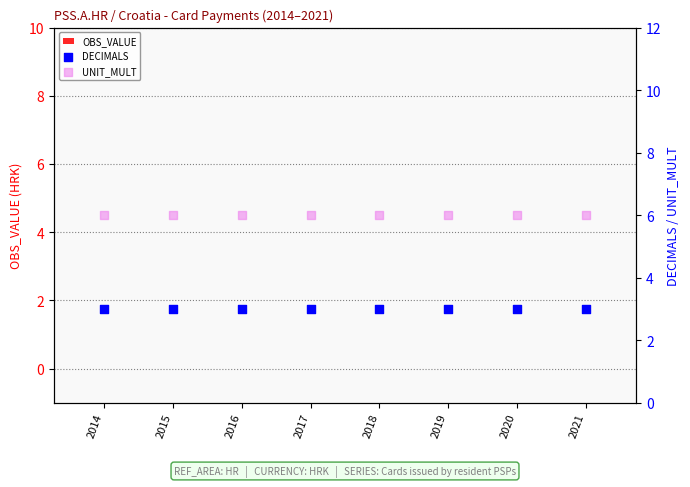

Which series reaches the minimum Y coordinate?

OBS_VALUE